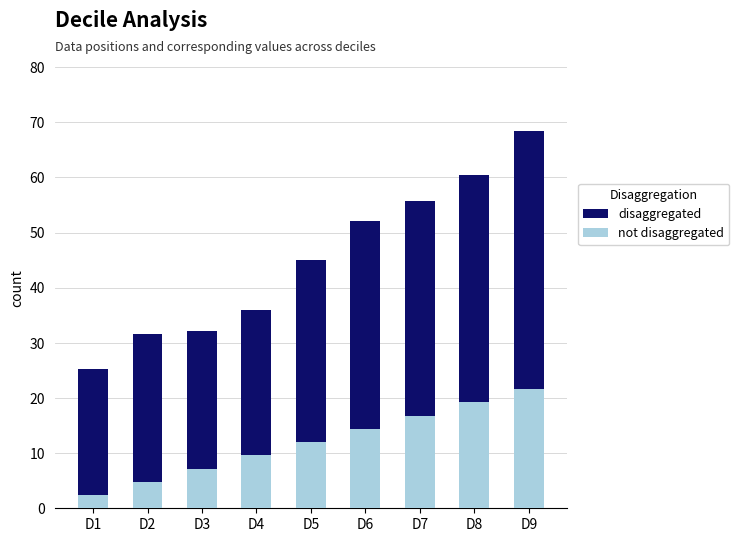

What is the sum of the not disaggregated values at D2 and D7?

21.6